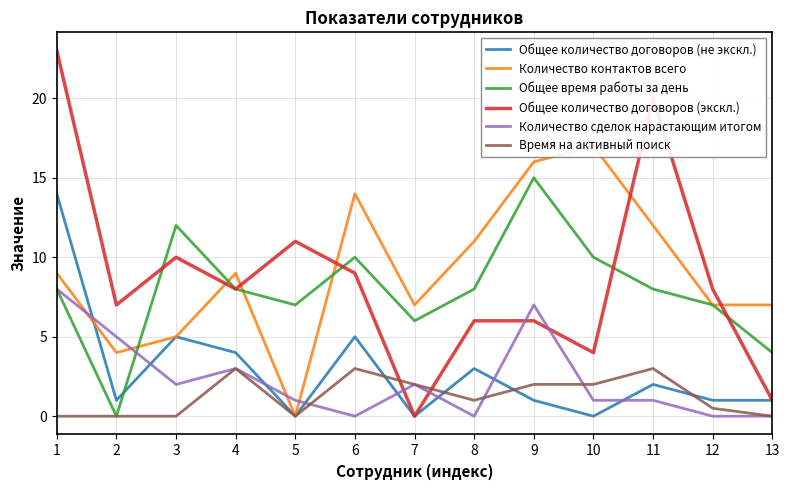

Count the number of data series in this chart.

6